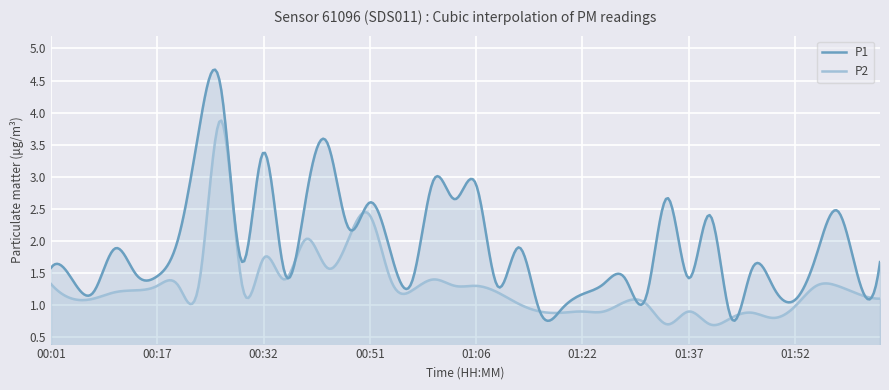

At which label does P1 first exceed 1?

00:01